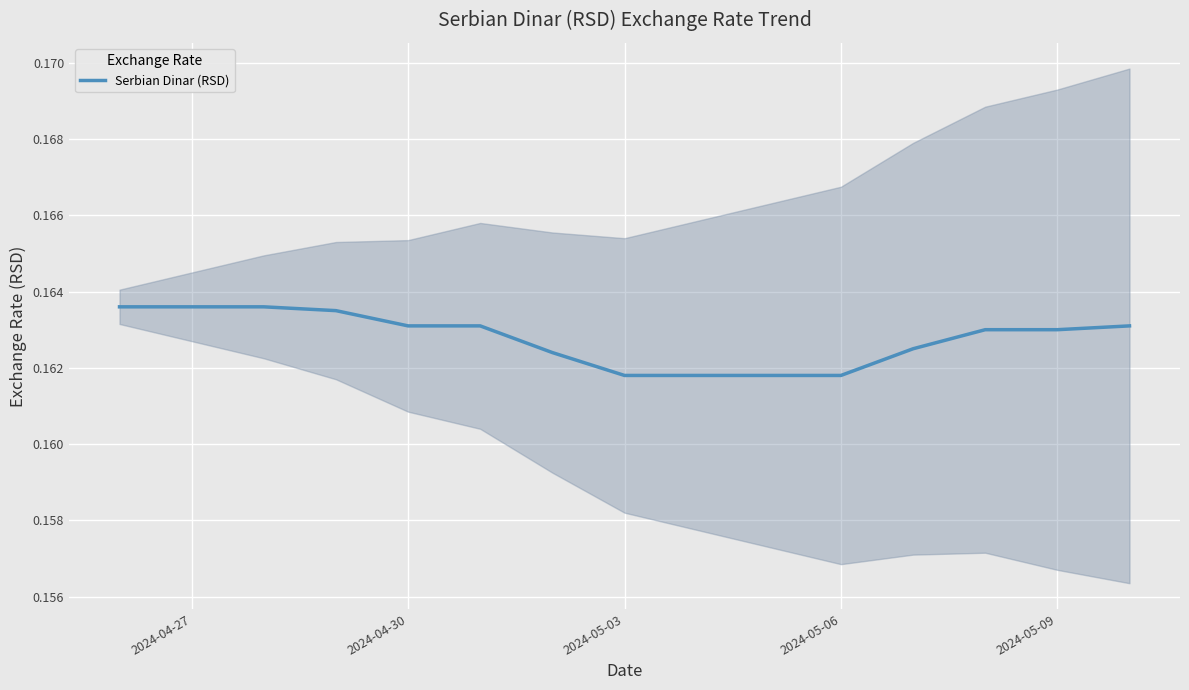

Which category has the highest value across all series?

2024-04-27